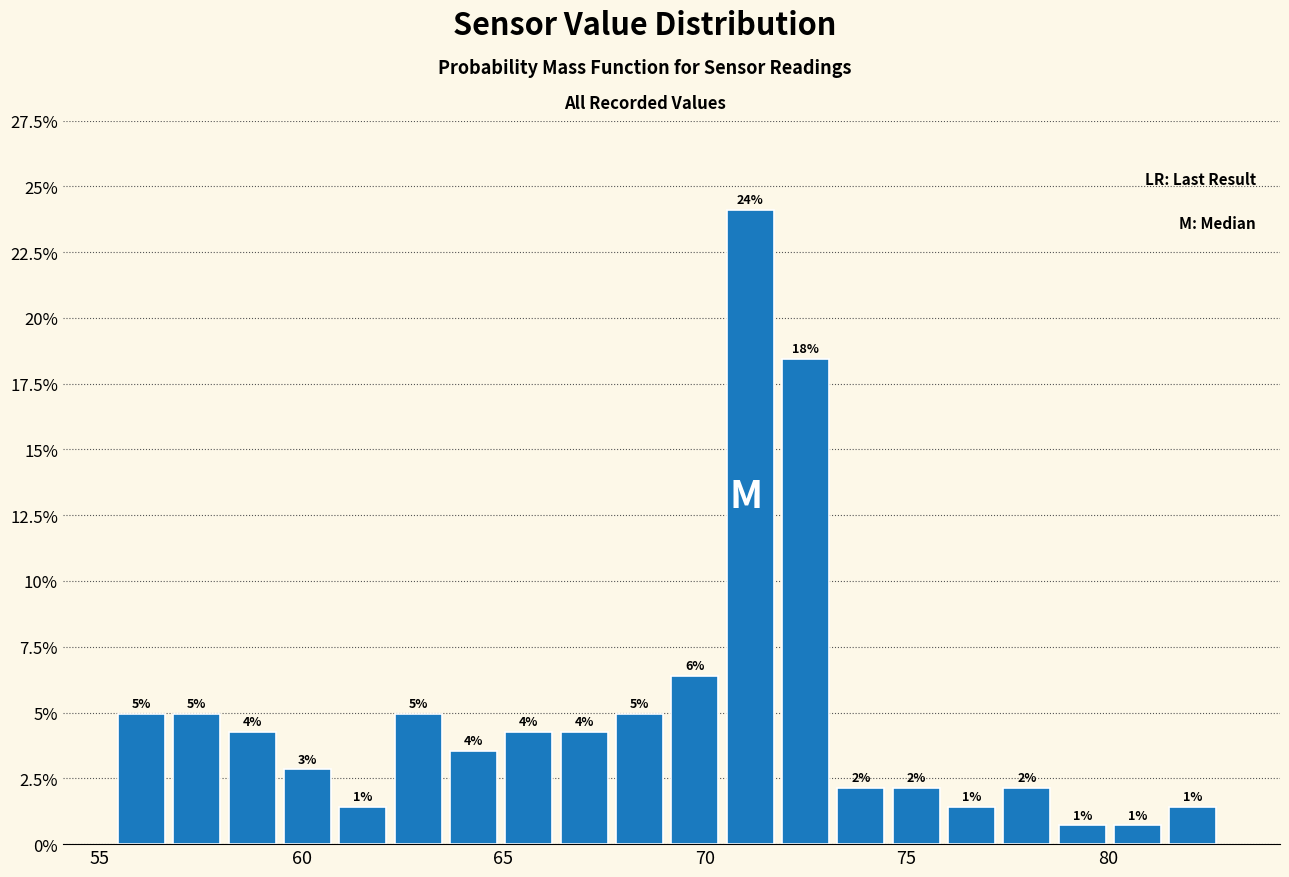

Read against the x-axis, roughly where is the centre of the tallest bar?

71.0